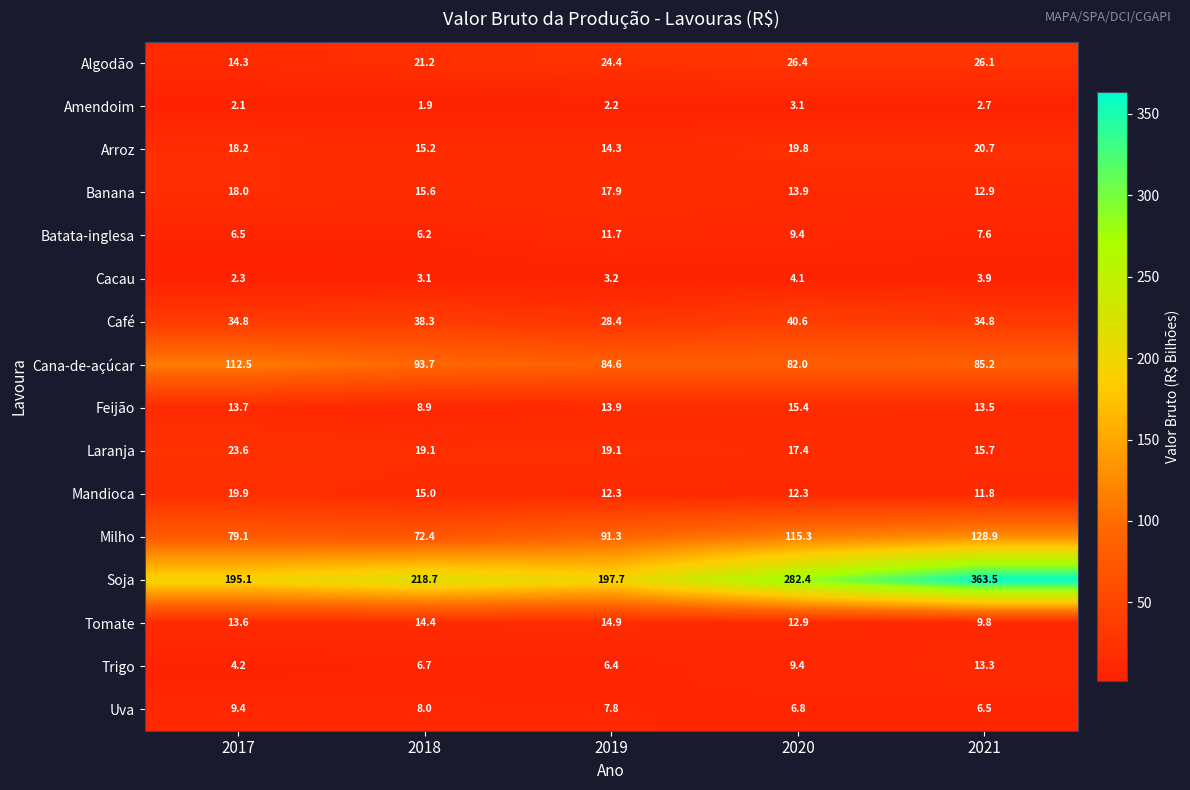

The Banana series shows 9.0 at 2020. True or false?

False